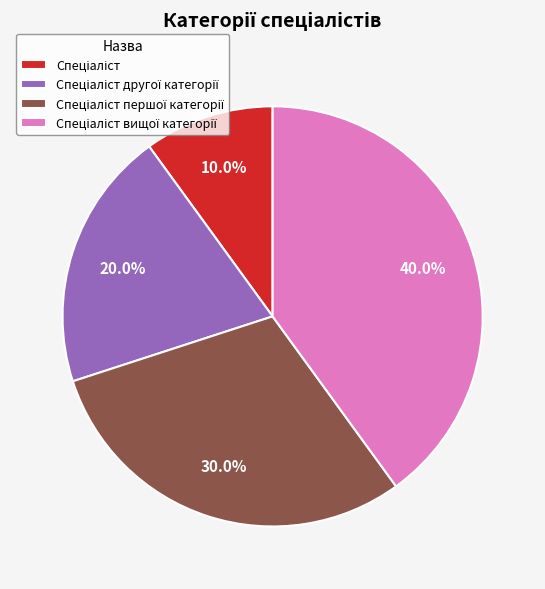

Is there a majority slice in this chart?

No